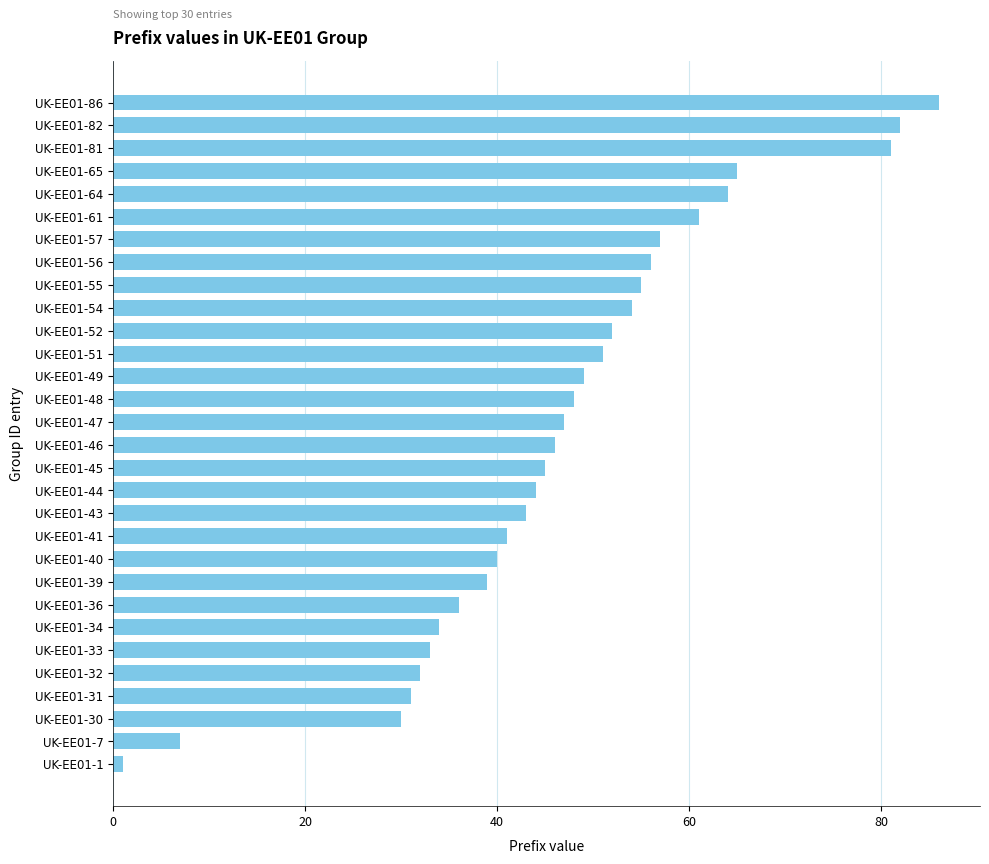

What is the average value?

47